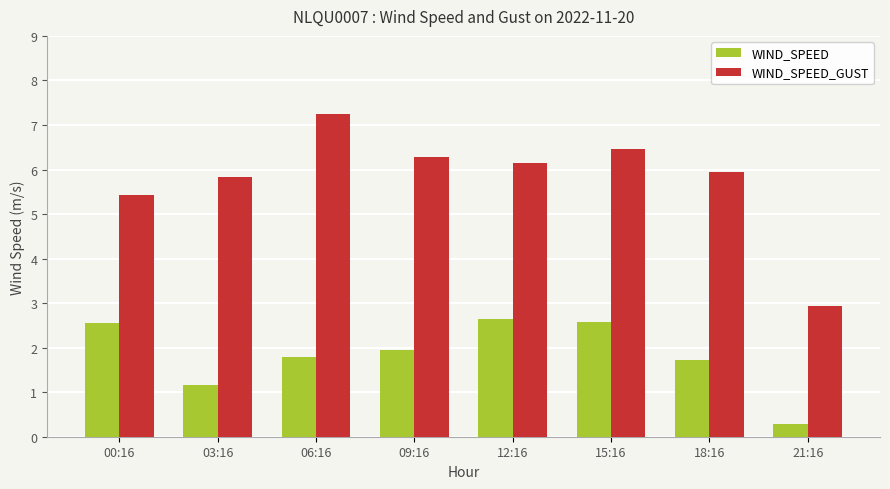

Are the bars horizontal?

No